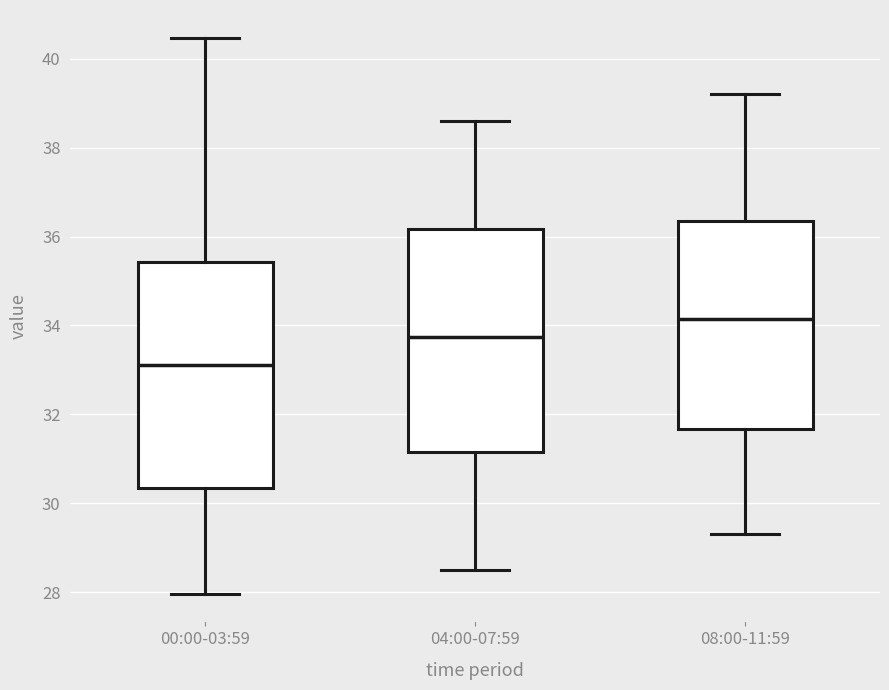

Reading left to right, transcribe this box plot: for each box, give where its median line is, the range the box spans, and where its two whiskers end, as read against the y-axis. The values are not printed on the chart, so give them approximately, as read against the axis.

00:00-03:59: median 33.2, box 30.4 to 35.4, whiskers 28.0 to 40.4
04:00-07:59: median 33.8, box 31.2 to 36.2, whiskers 28.6 to 38.6
08:00-11:59: median 34.2, box 31.6 to 36.4, whiskers 29.4 to 39.2